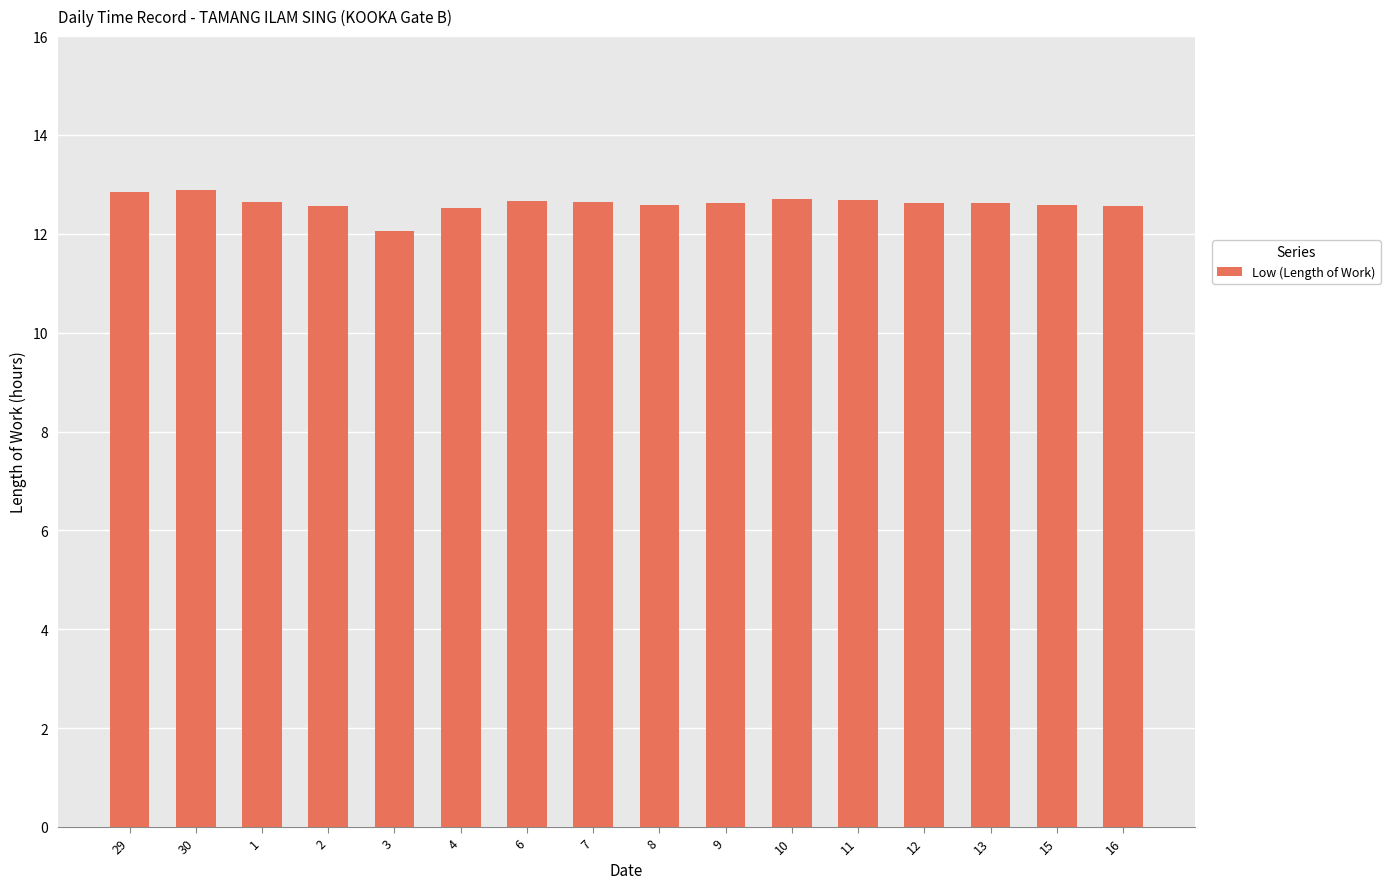

Is it true that the value at 4 is 6.9?

False